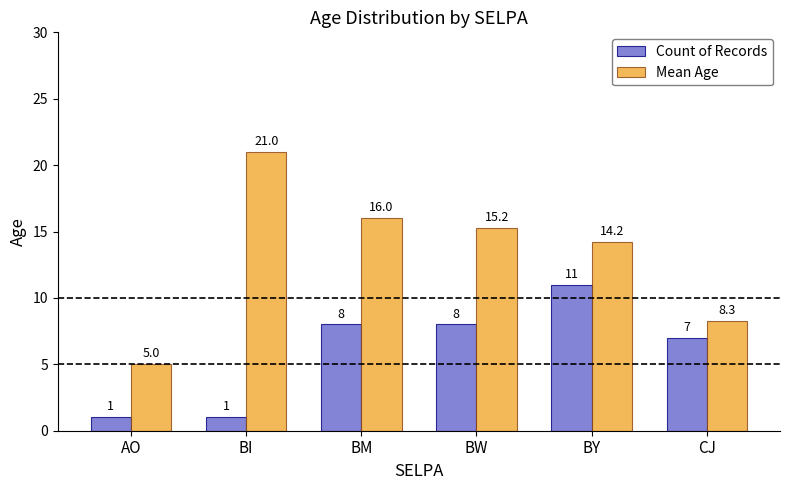

What is the minimum value for Mean Age?

5.0